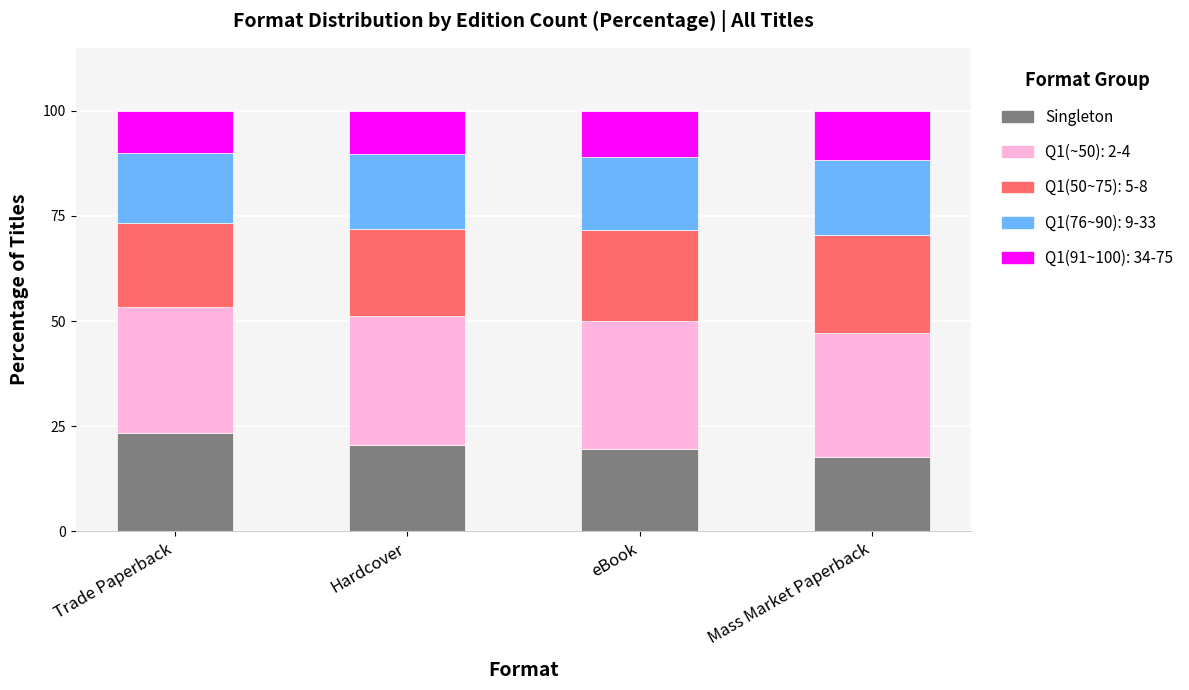

Reading right to left, what are the values for Singleton?

Mass Market Paperback=17.6	eBook=19.6	Hardcover=20.5	Trade Paperback=23.3